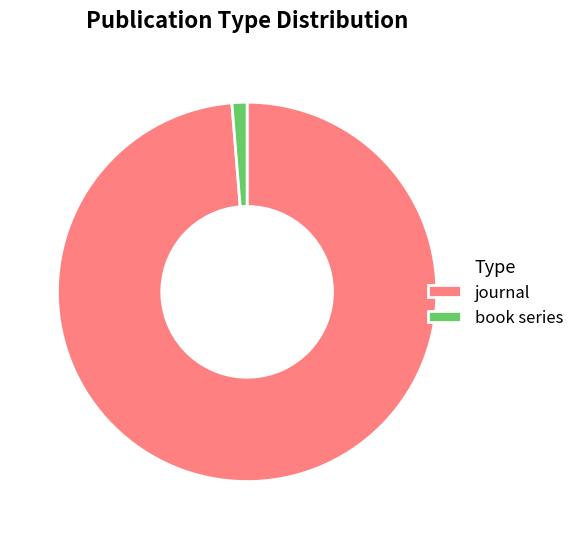

Combined, do book series and journal account for over 50%?

Yes